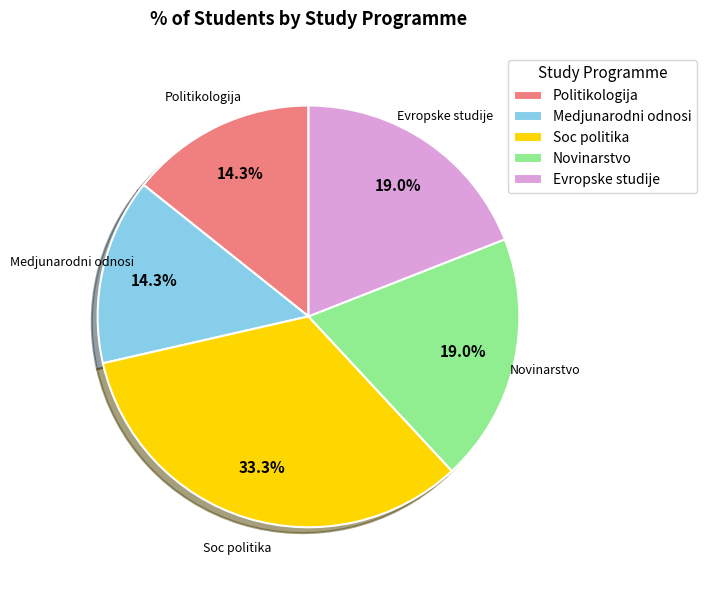

Is Politikologija the majority of the pie?

No